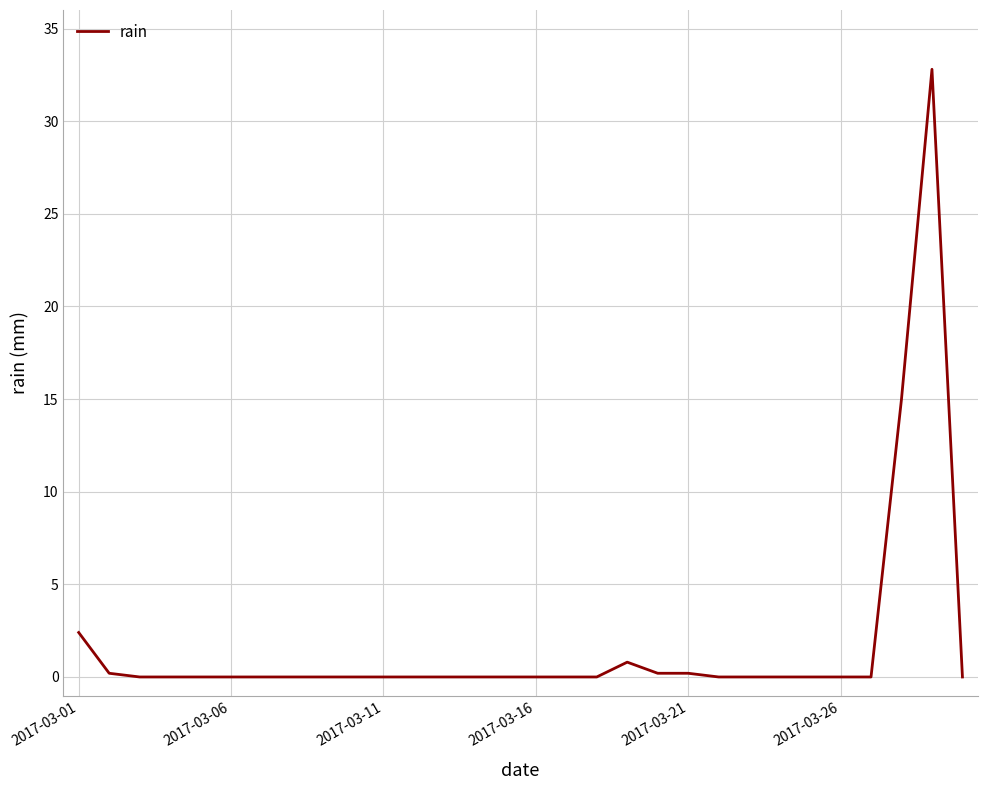

What is the difference between the maximum and minimum values?

32.8